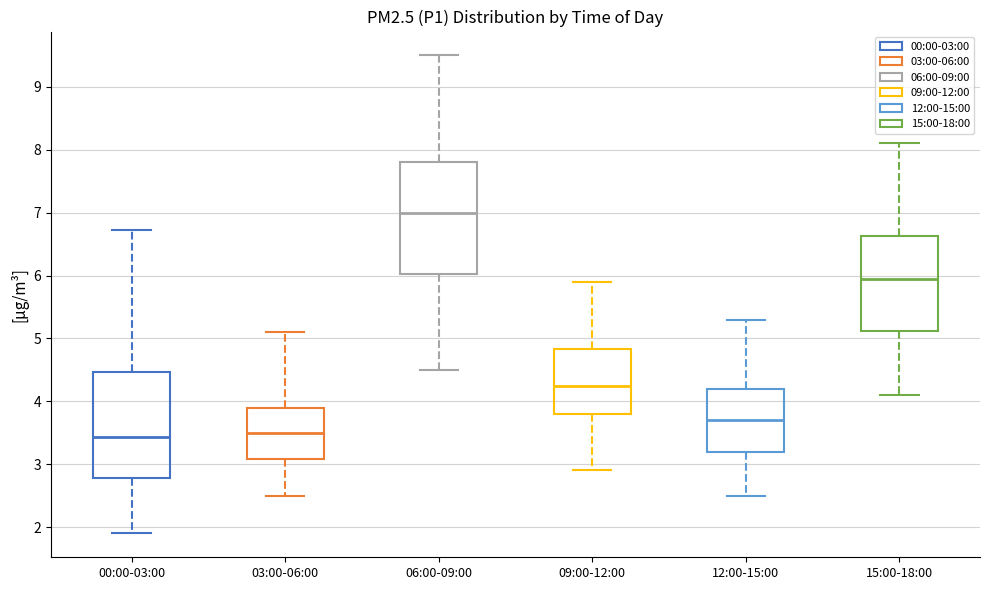

Reading left to right, transcribe this box plot: for each box, give where its median line is, the range the box spans, and where its two whiskers end, as read against the y-axis. The values are not printed on the chart, so give them approximately, as read against the axis.

00:00-03:00: median 3.4, box 2.8 to 4.5, whiskers 1.9 to 6.7
03:00-06:00: median 3.5, box 3.1 to 3.9, whiskers 2.5 to 5.1
06:00-09:00: median 7.0, box 6.0 to 7.8, whiskers 4.5 to 9.5
09:00-12:00: median 4.3, box 3.8 to 4.8, whiskers 2.9 to 5.9
12:00-15:00: median 3.7, box 3.2 to 4.2, whiskers 2.5 to 5.3
15:00-18:00: median 6.0, box 5.1 to 6.6, whiskers 4.1 to 8.1